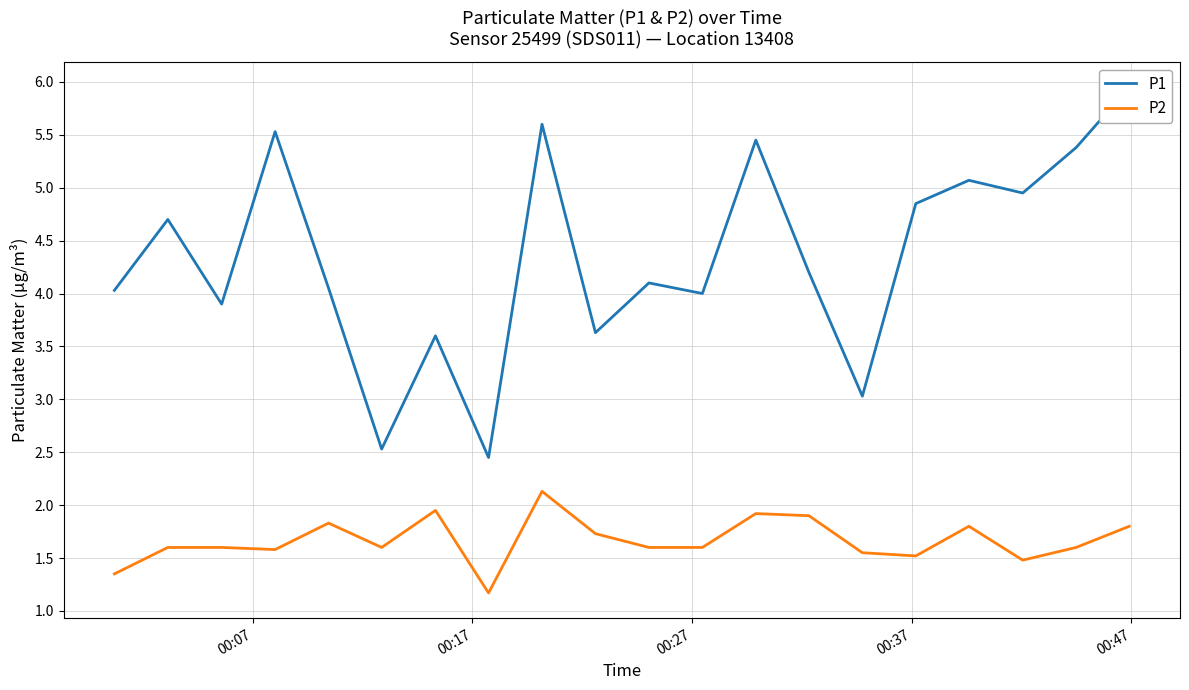

What is the sum of all P2 values?

33.3